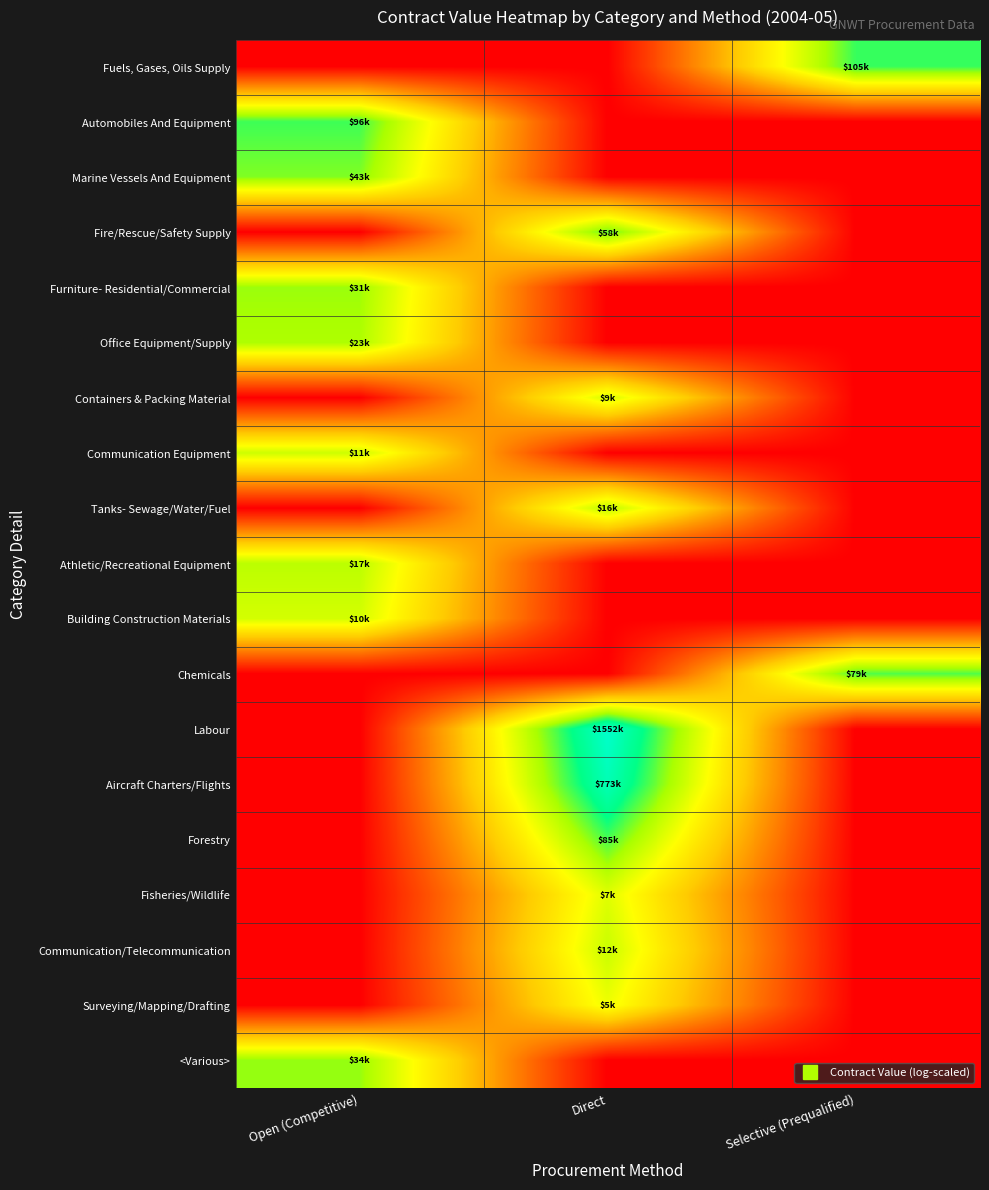

Which series has the largest total across all categories?

Labour